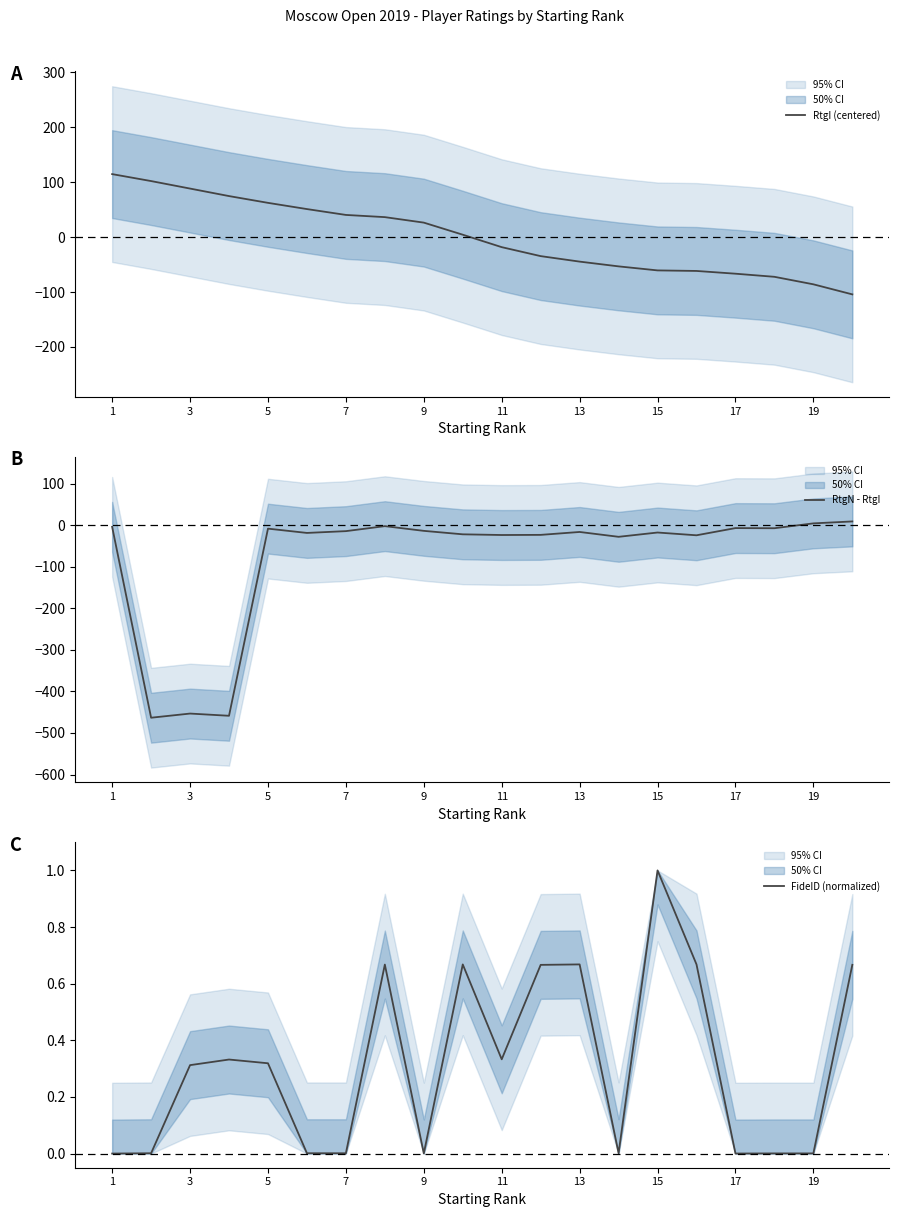

The RtgI (centered) series shows -113.2 at 17. True or false?

False